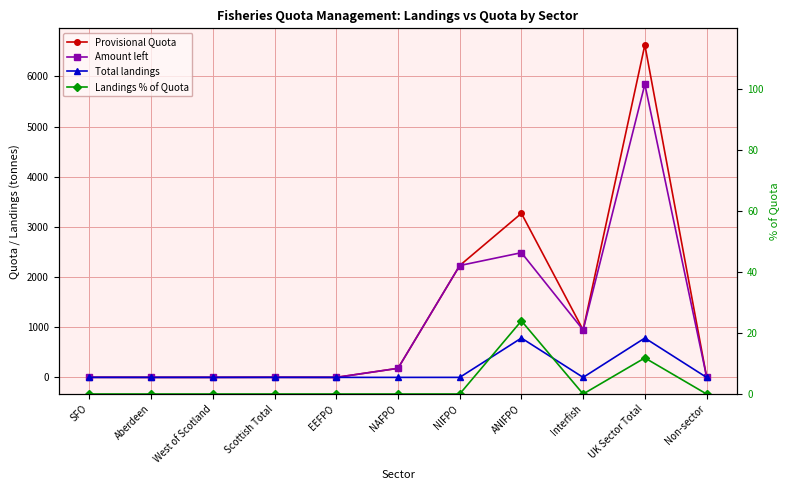

What are all the series names shown in the legend?

Provisional Quota, Amount left, Total landings, Landings % of Quota